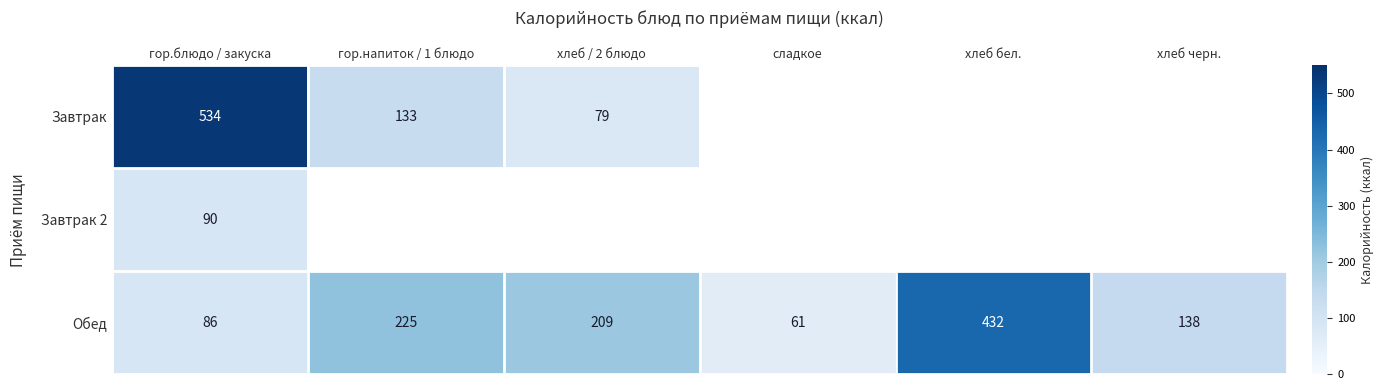

What is the maximum value for Обед?

432